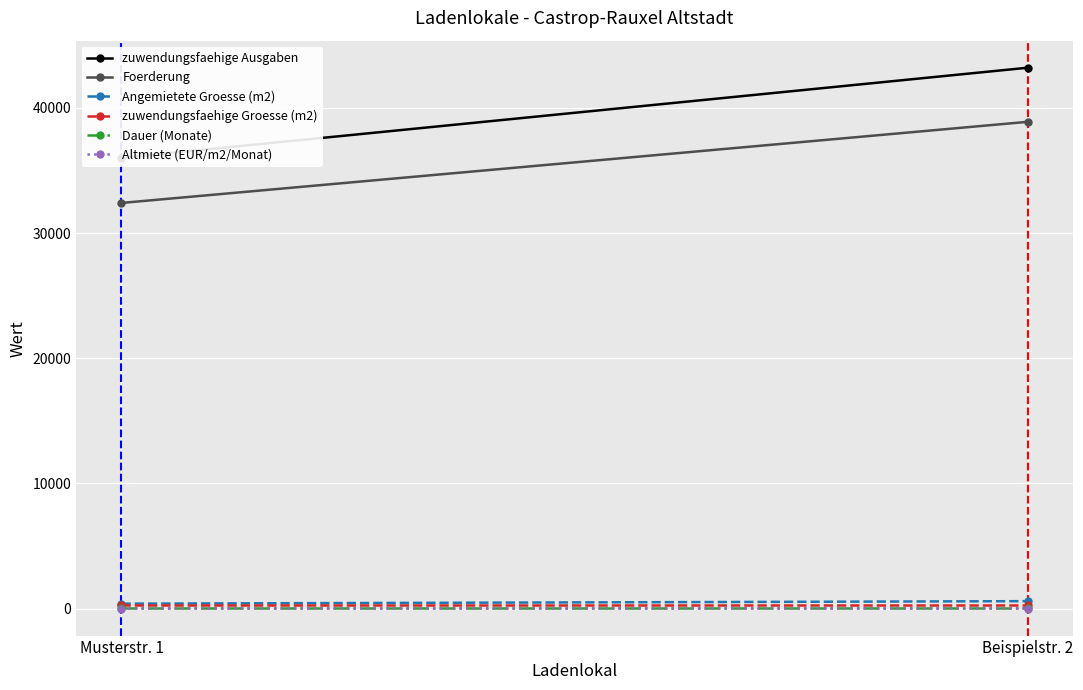

What is the sum of the Angemietete Groesse (m2) values at Beispielstr. 2 and Musterstr. 1?

1000